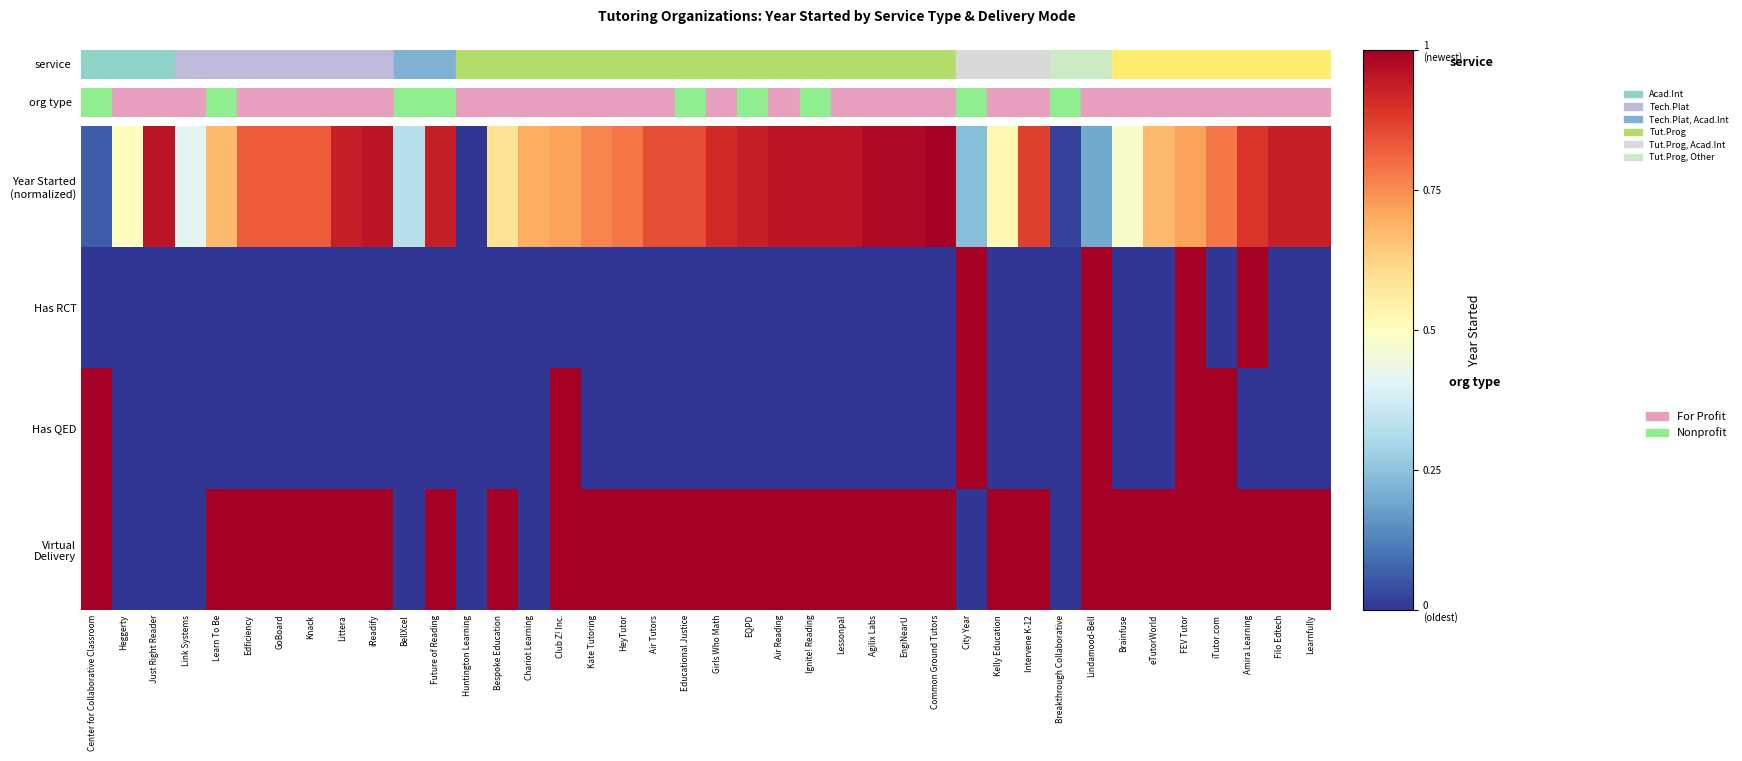

Which series has the largest total across all categories?

Virtual Delivery